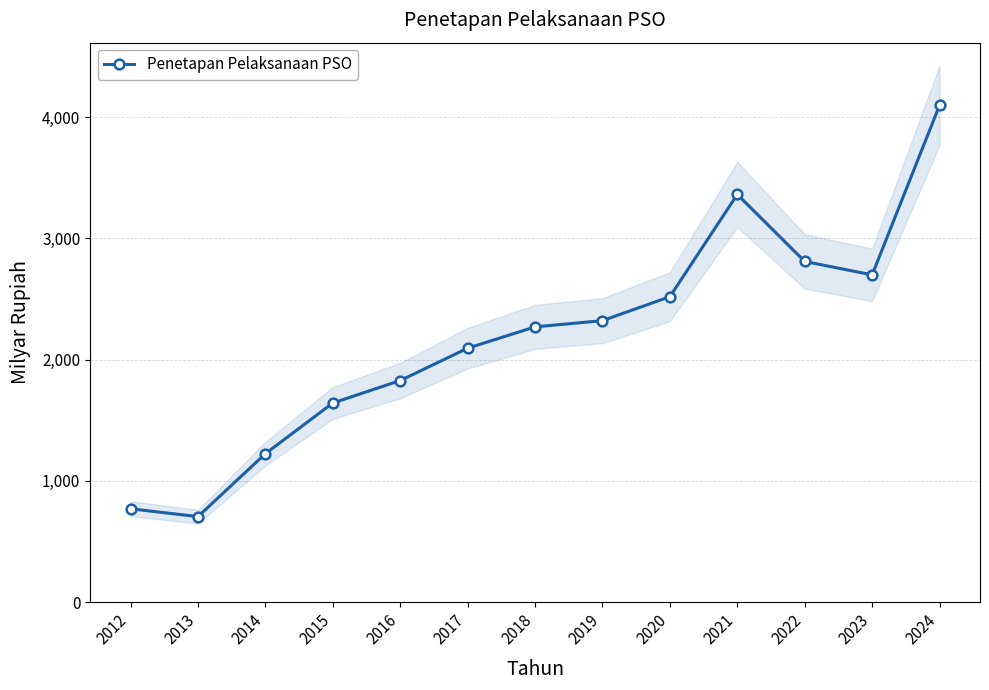

How many interior local peaks (higher than both neighbors) does the data have?

1